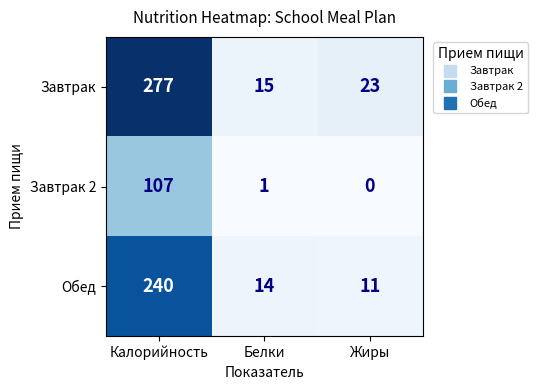

What value does the Обед series have at Калорийность, to the nearest 50?

250